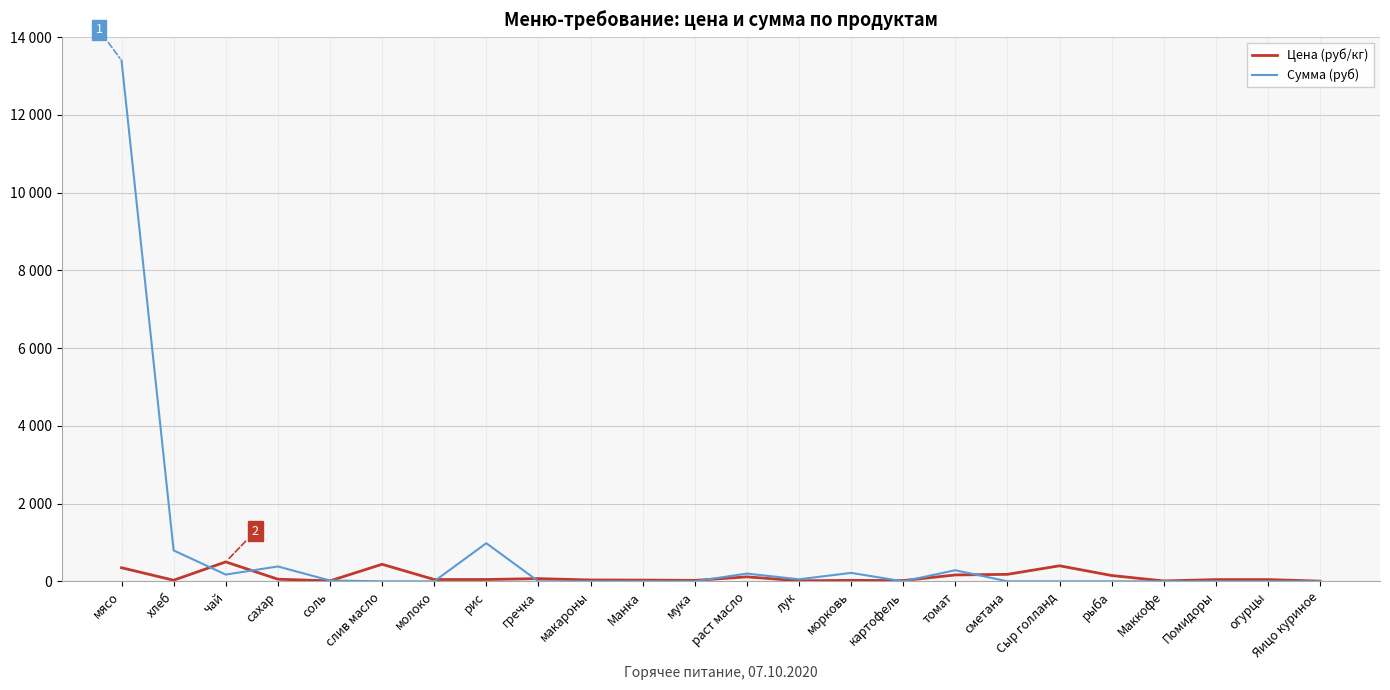

Rank the series by their maximum value, from highest to lowest.

Сумма (руб), Цена (руб/кг)